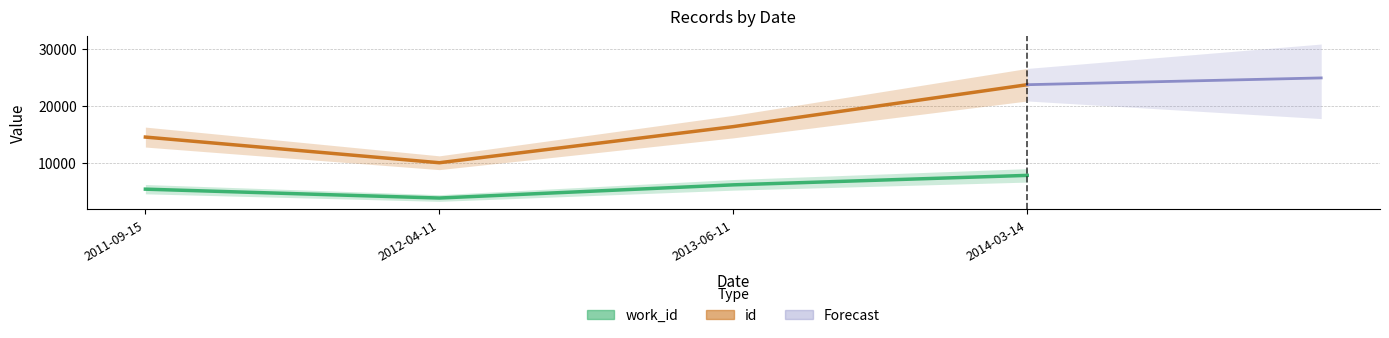

Reading left to right, transcribe all the data shown in this chart.

work_id: 2012-04-11=3891	2011-09-15=5443	2013-06-11=6198	2014-03-14=7856
id: 2012-04-11=10067	2011-09-15=14558	2013-06-11=16388	2014-03-14=23723